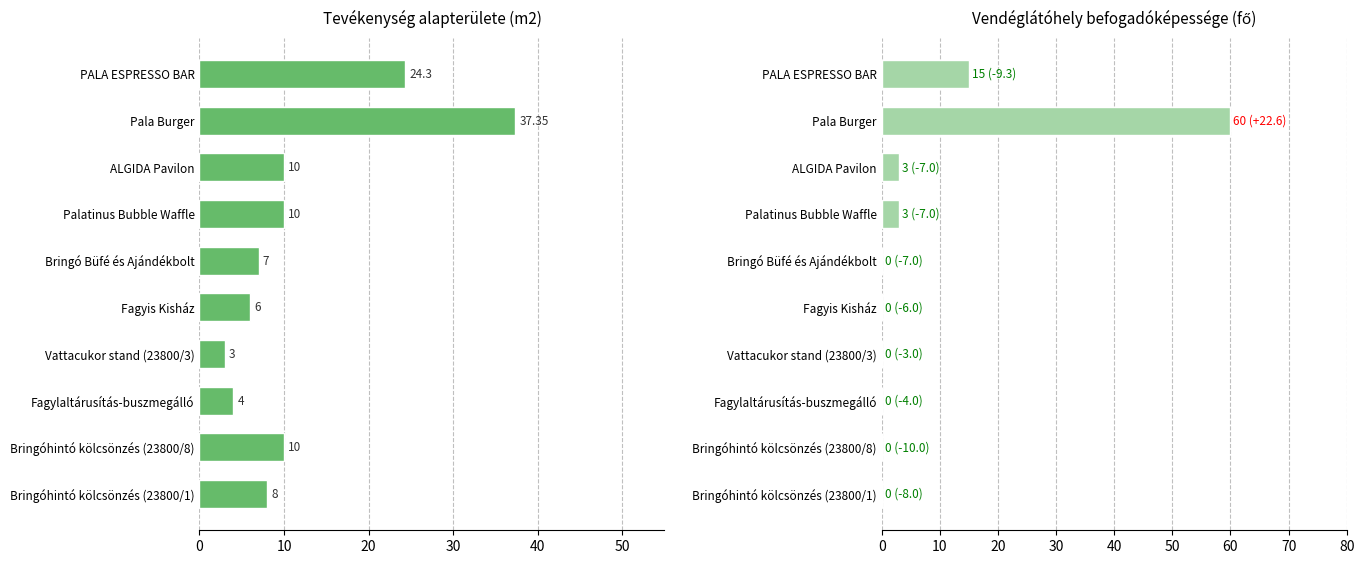

What is the maximum value shown in the chart?

60.0